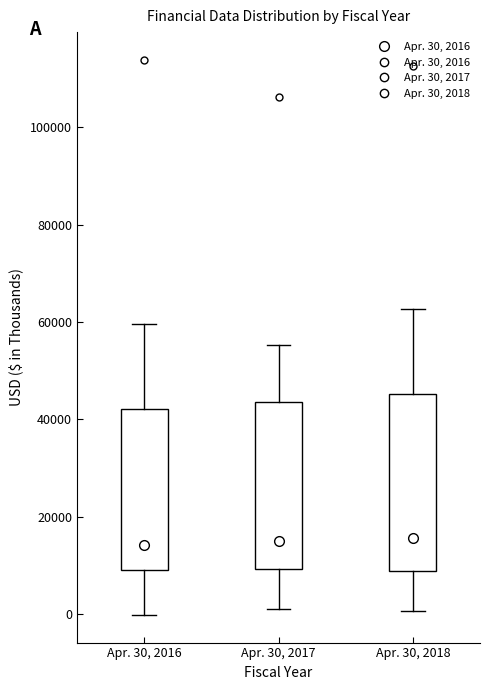

Reading left to right, transcribe this box plot: for each box, give where its median line is, the range the box spans, and where its two whiskers end, as read against the y-axis. The values are not printed on the chart, so give them approximately, as read against the axis.

Apr. 30, 2016: median 14000, box 10000 to 42000, whiskers 0 to 60000
Apr. 30, 2017: median 16000, box 10000 to 44000, whiskers 2000 to 56000
Apr. 30, 2018: median 16000, box 8000 to 46000, whiskers 0 to 62000